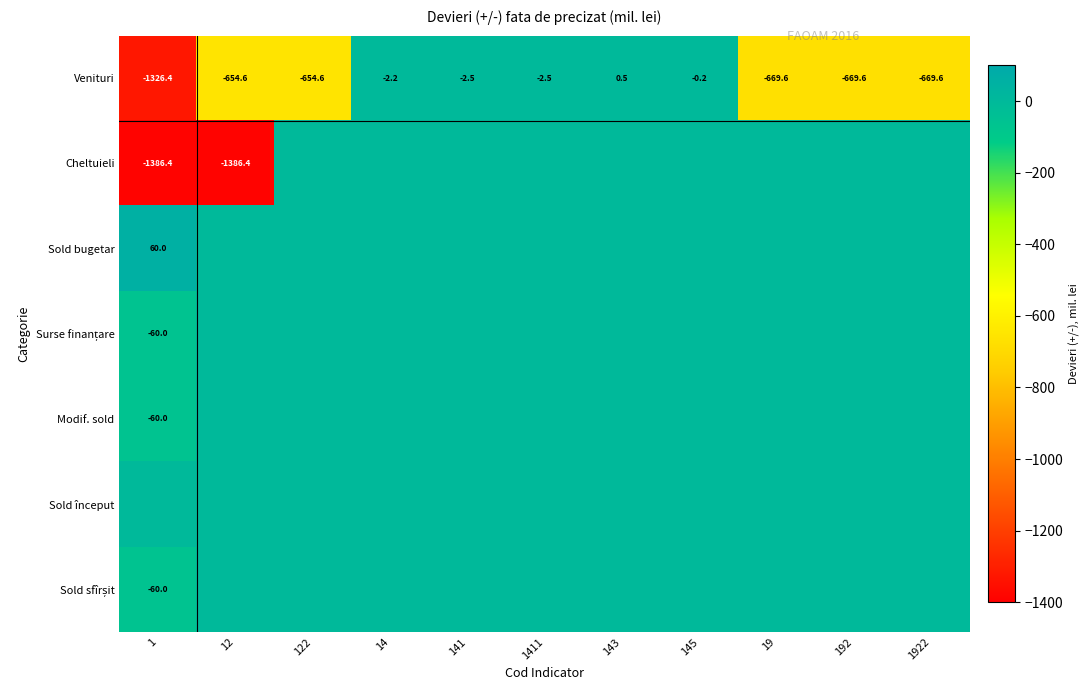

What is the lowest value of the Venituri series?

-1326.4